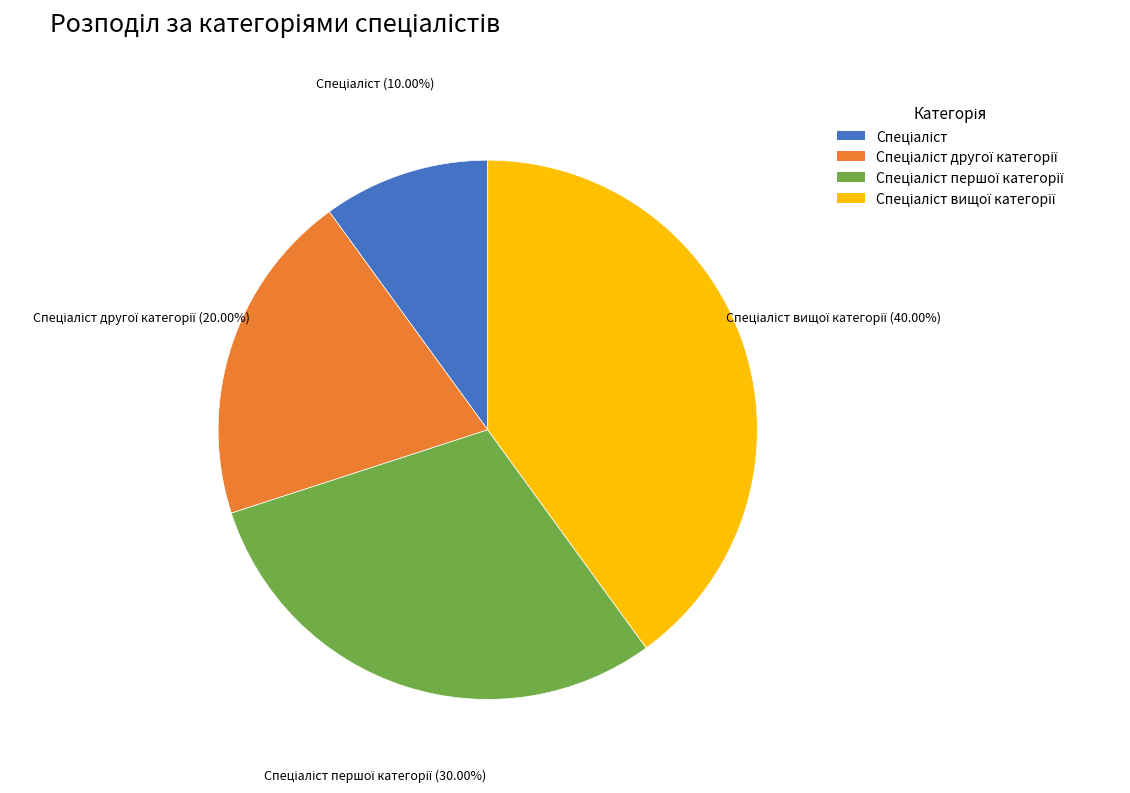

Is there a majority slice in this chart?

No